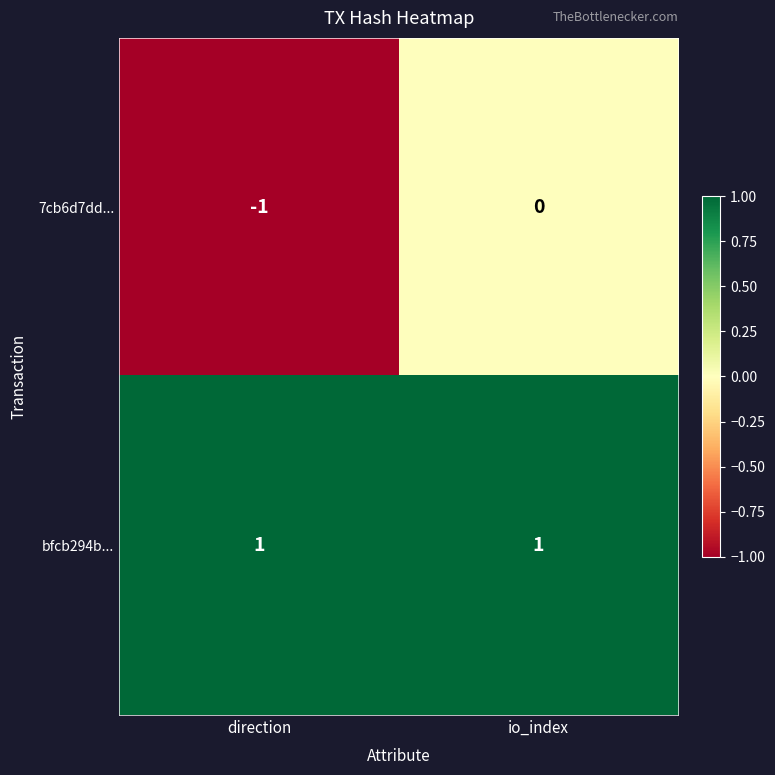

The value of 7cb6d7dd... at io_index is -1. True or false?

False